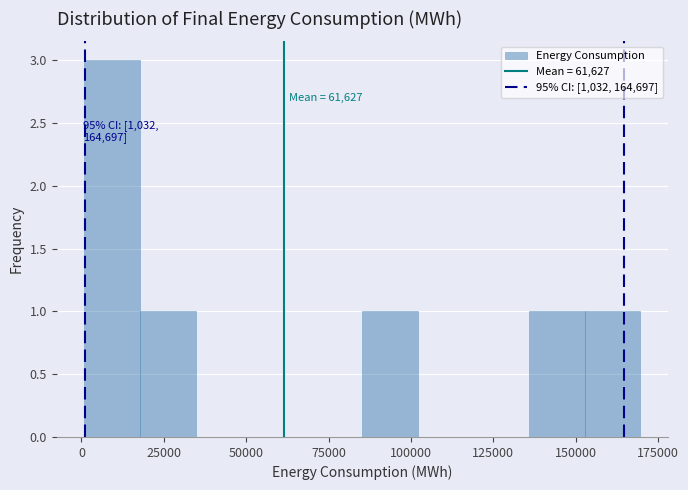

Read against the x-axis, roughly where is the centre of the tallest bar?

10000